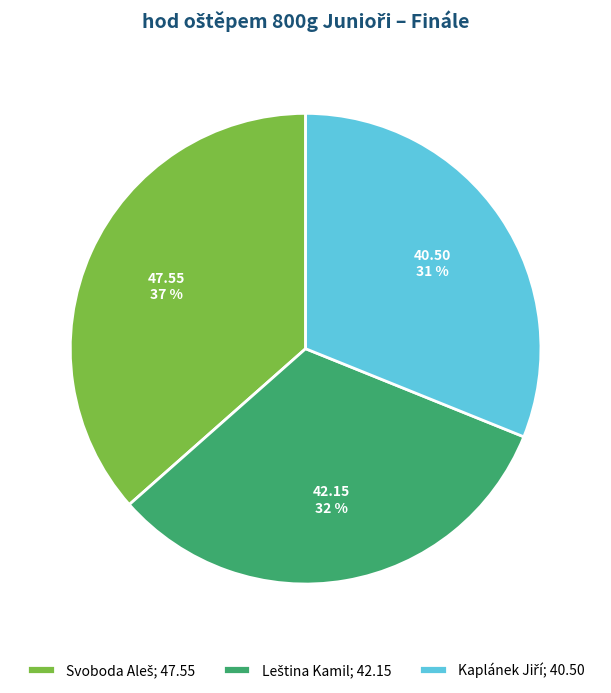

To the nearest percent, what is the average slice percentage?

33%